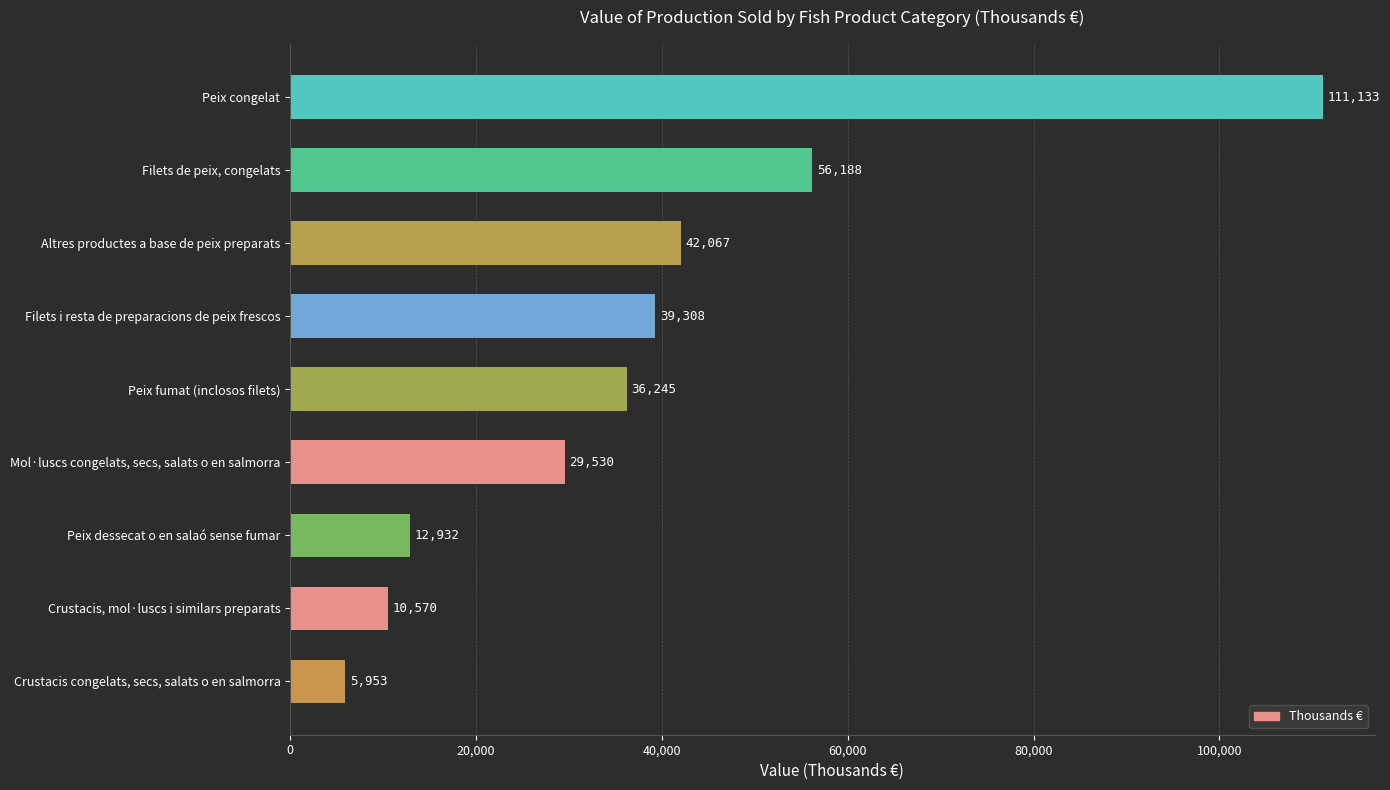

What is the change in value from Crustacis, mol·luscs i similars preparats to Altres productes a base de peix preparats?

+31497